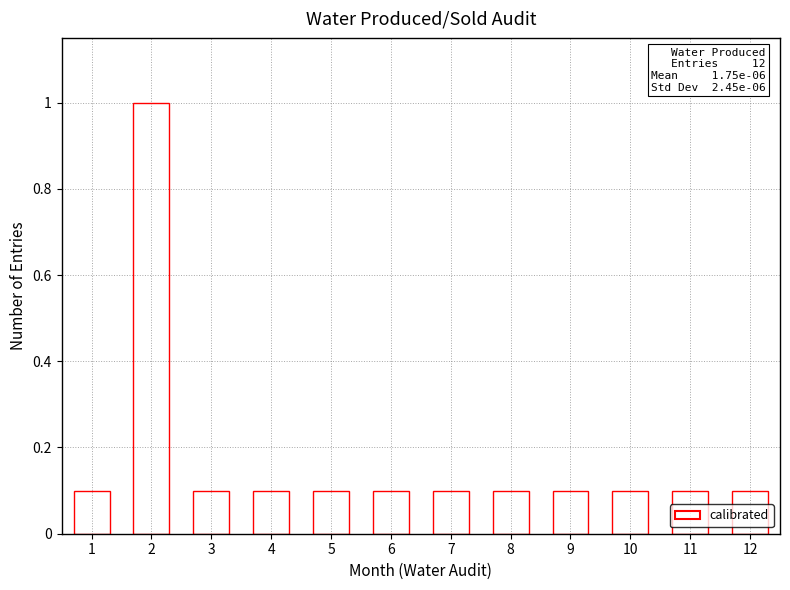

True or false: the data shows 0.2 at 11.

False